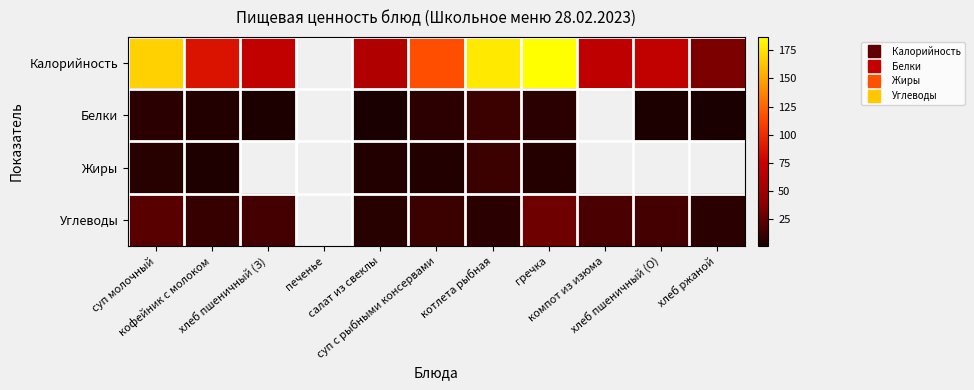

Which series has the widest spread of values?

Калорийность